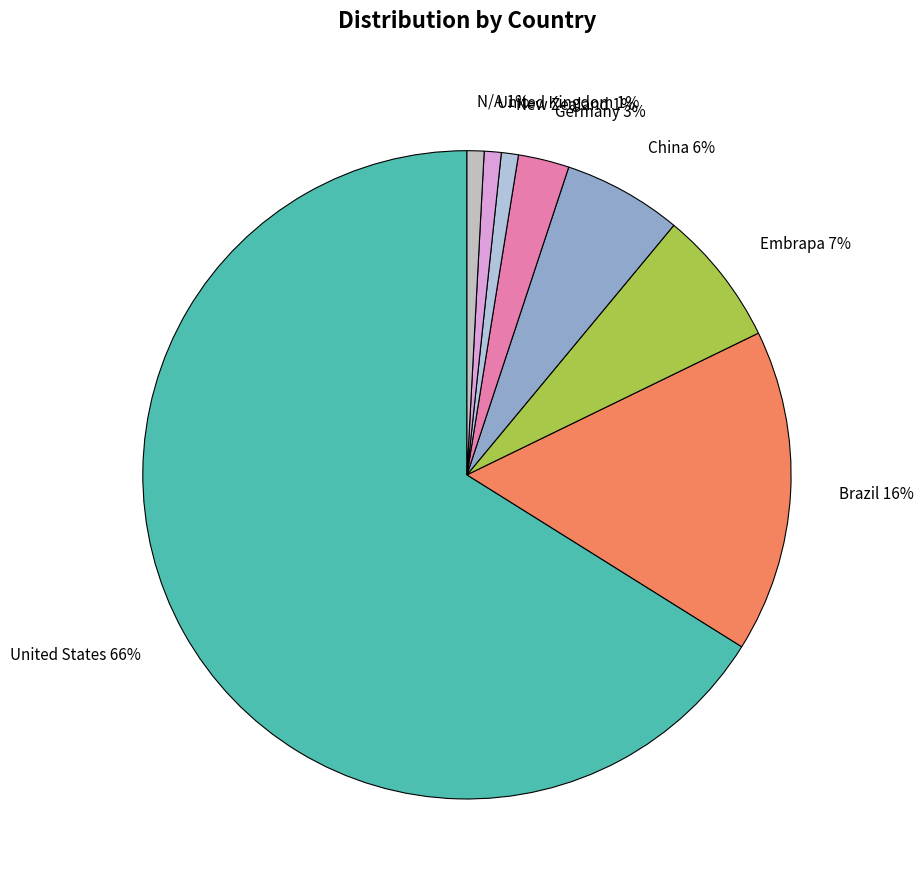

To the nearest percent, what is the difference between the China and Brazil slice percentages?

10%